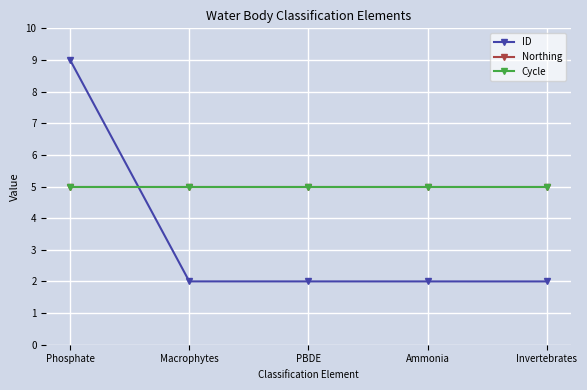

Does the chart have visible grid lines?

Yes